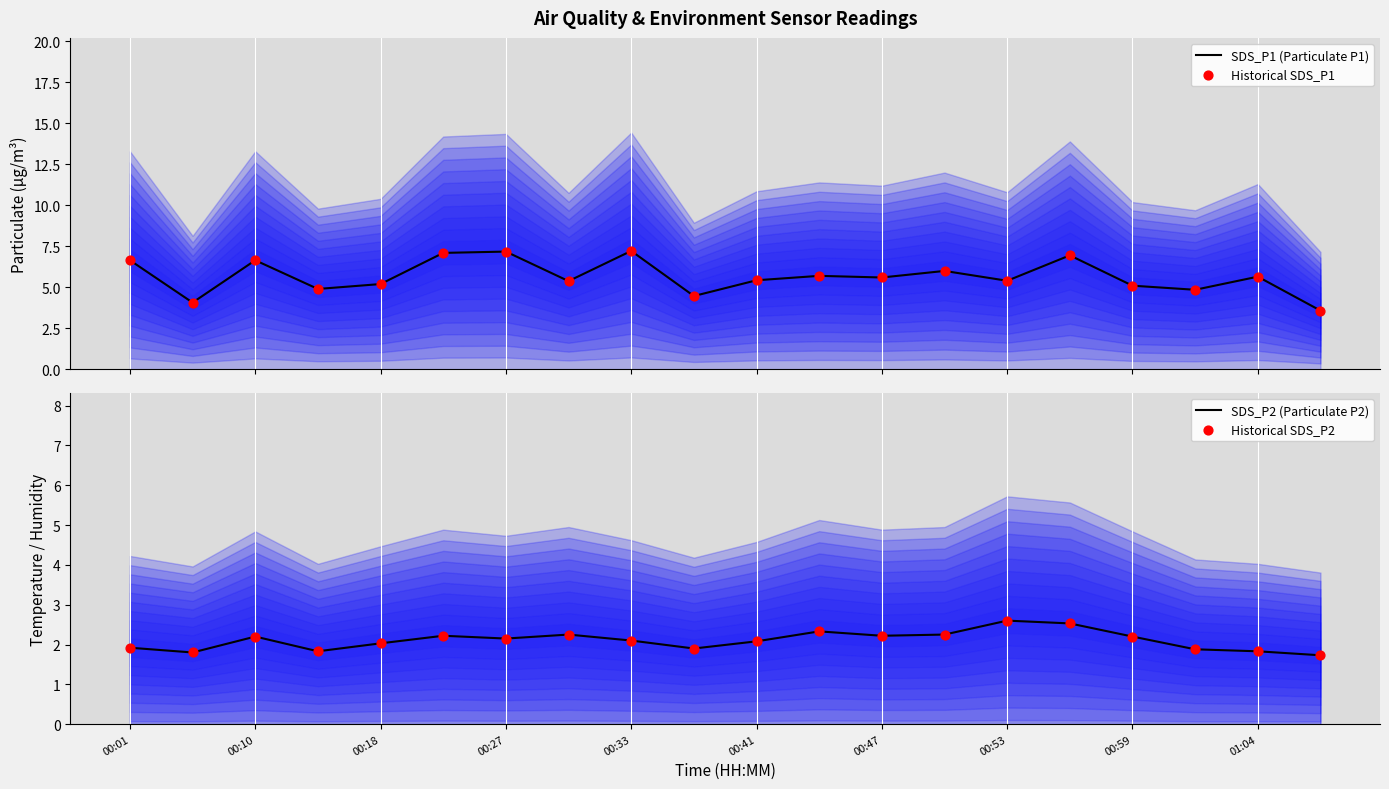

Which series contains the lowest Y value?

SDS_P2 (Particulate P2)